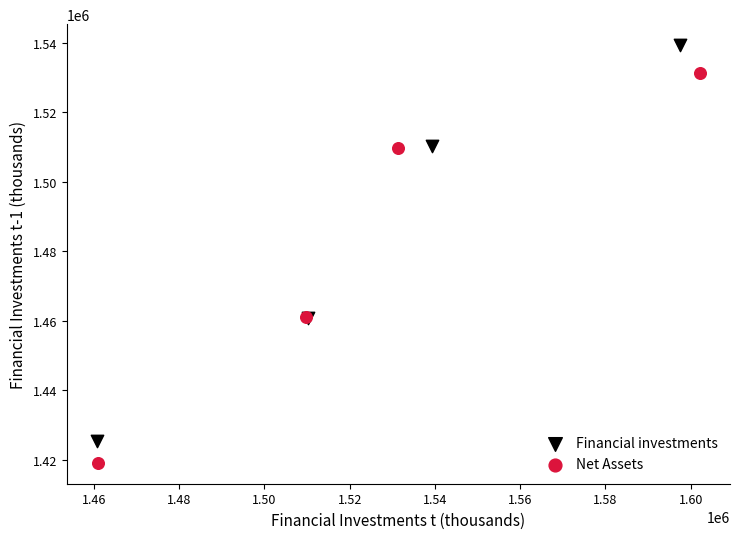

Which series contains the highest Y value?

Financial investments